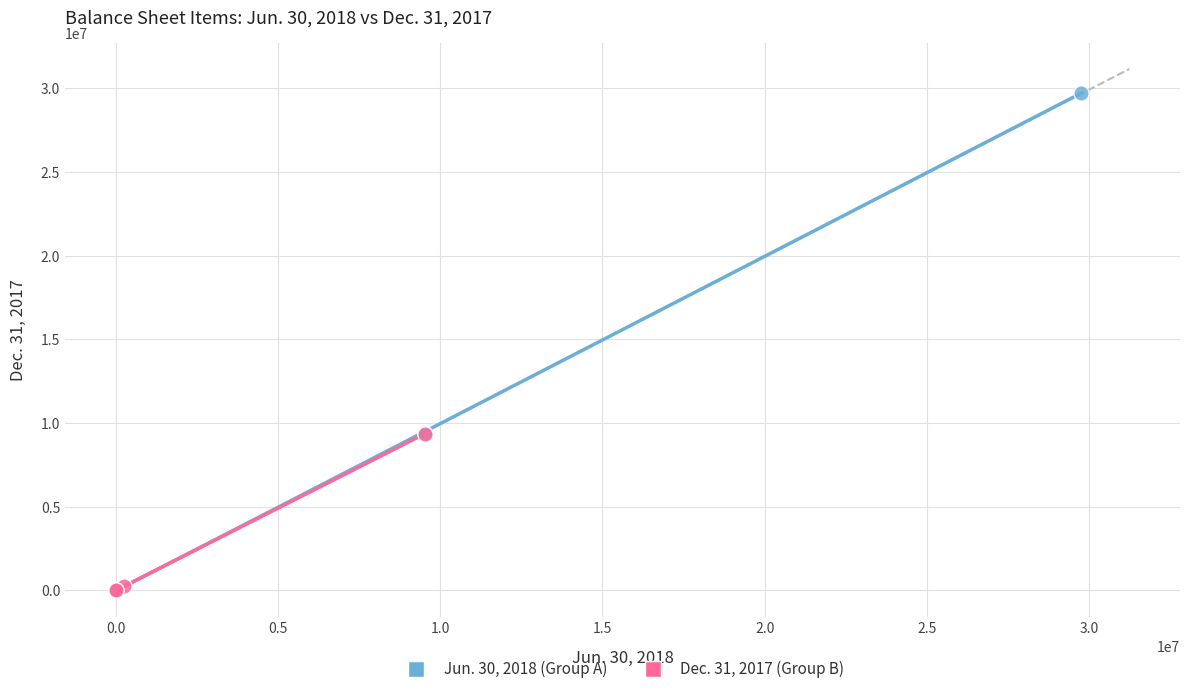

Which series reaches the maximum Y coordinate?

Jun. 30, 2018 (Group A)